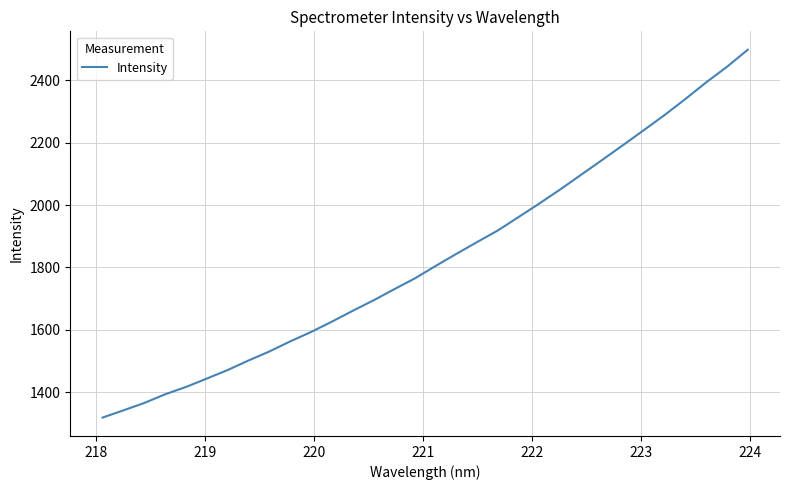

What is the minimum value shown in the chart?

1319.4